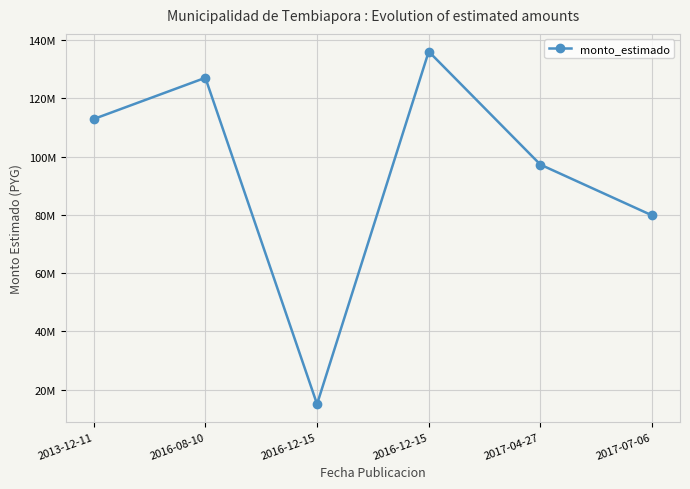

Does the chart have visible grid lines?

Yes